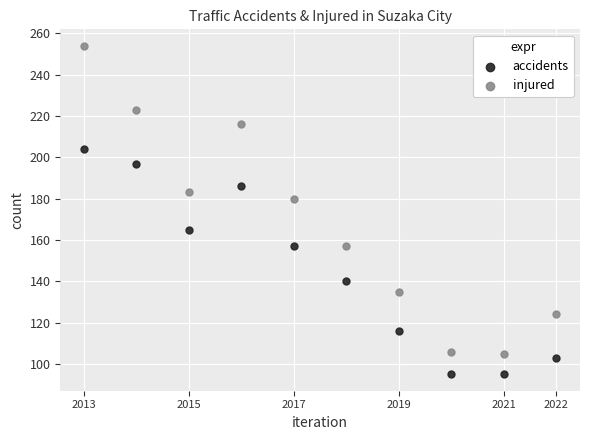

Which series has the widest spread of Y values?

injured